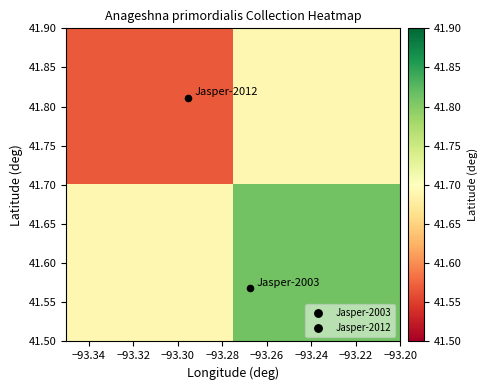

At how many categories does at least one series exceed 41?

2